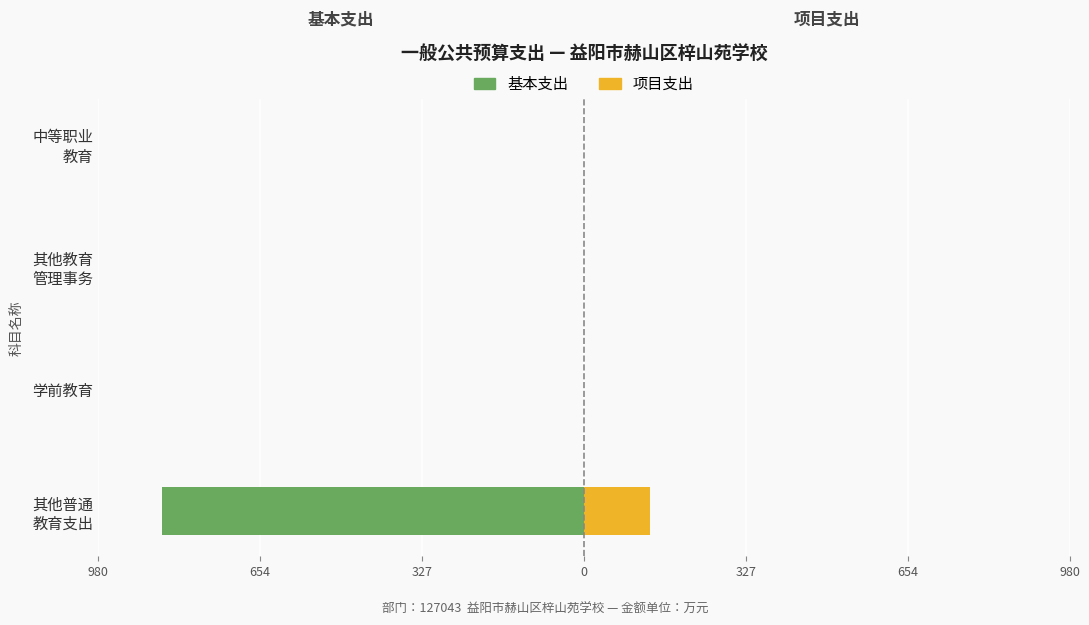

True or false: 项目支出 has a value of 0.0 at 学前教育.

True